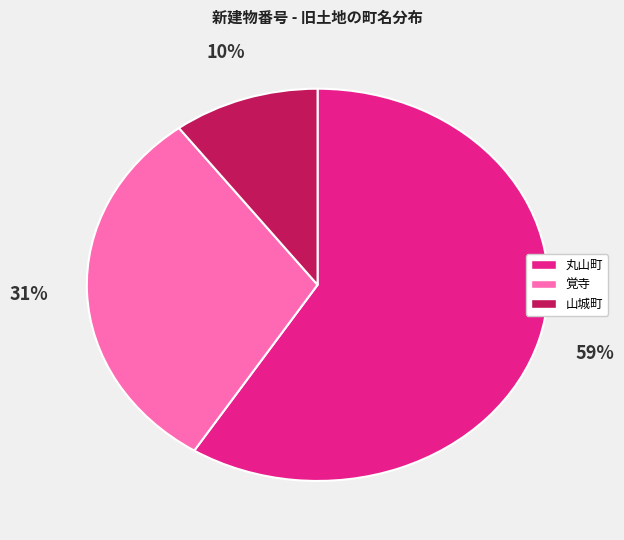

To the nearest percent, what percentage of the pie is 山城町?

10%